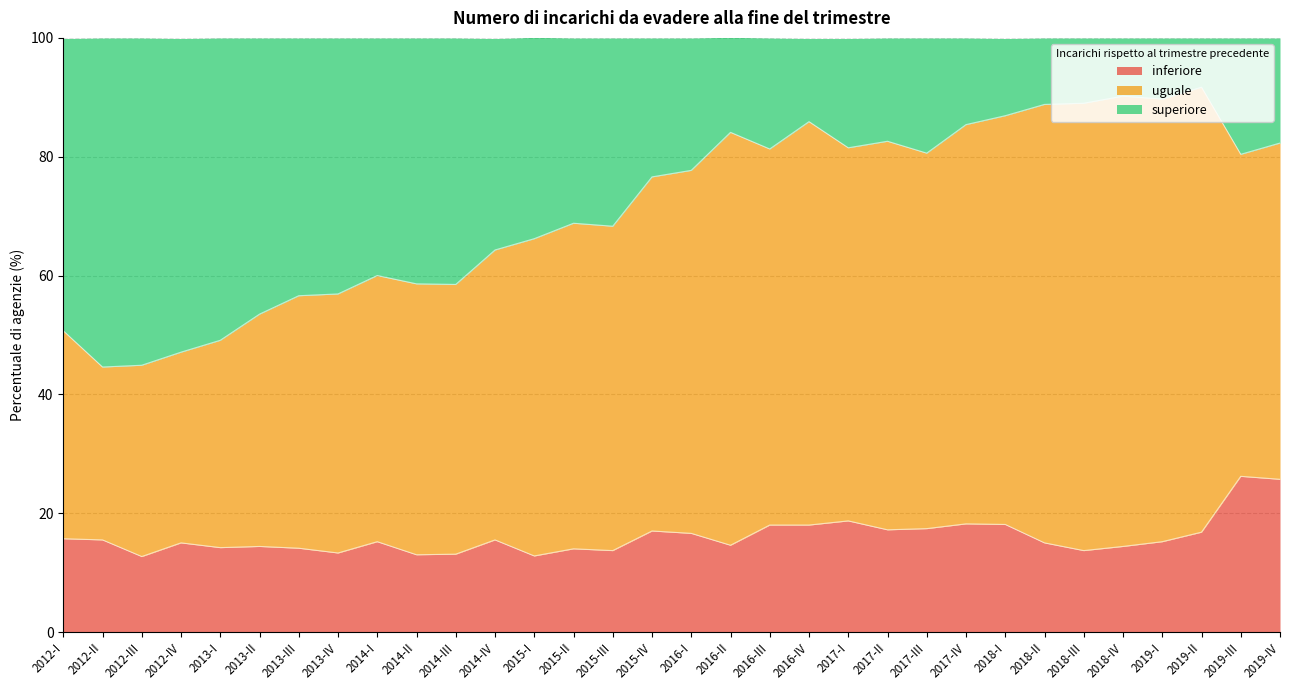

True or false: uguale has a value of 34.7 at 2016-III.

False